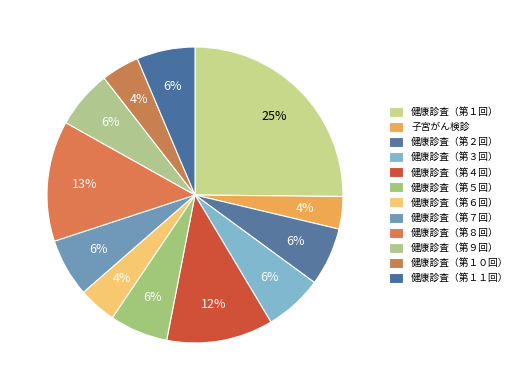

Does 健康診査（第２回） represent more than half of the total?

No